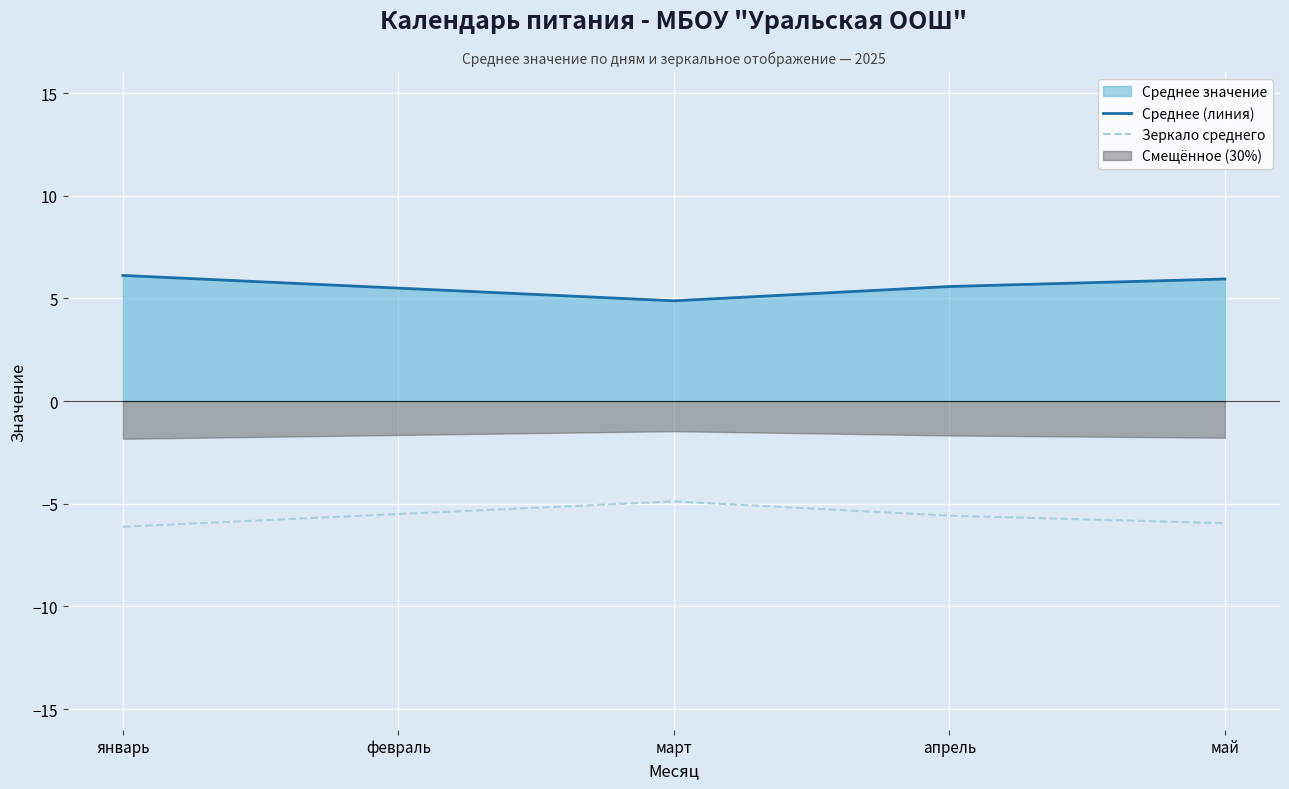

What is the difference between the maximum and minimum values in the Зеркало среднего series?

1.2